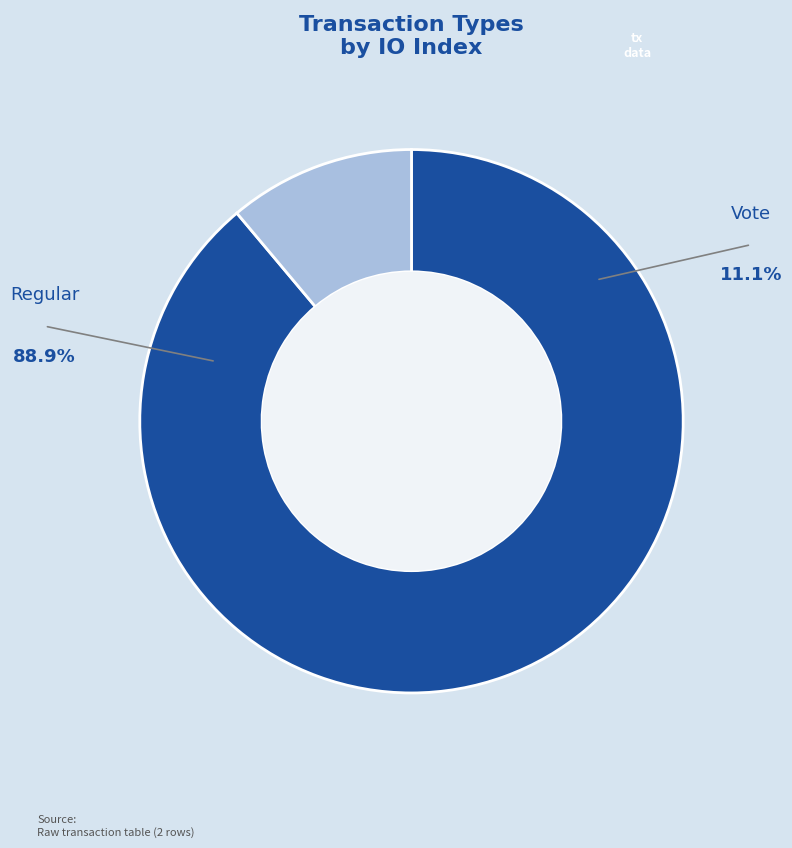

Between Regular and Vote, which is larger?

Regular